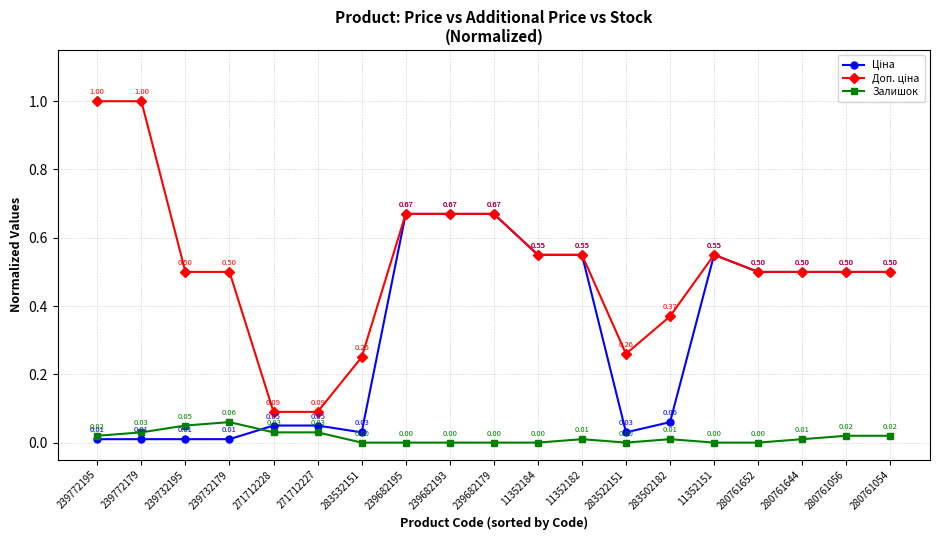

The Залишок series shows 0.0 at 239772179. True or false?

True